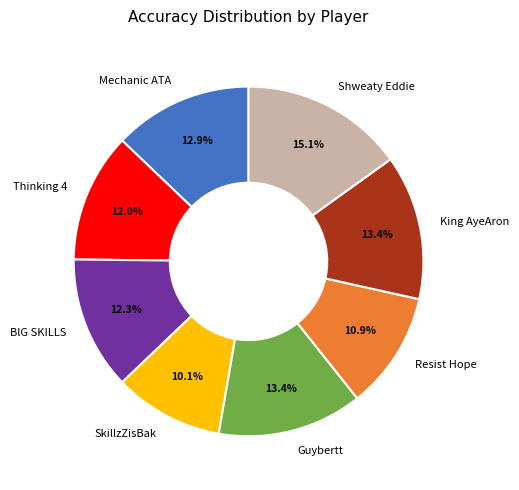

What percentage is the Resist Hope slice, to the nearest percent?

11%